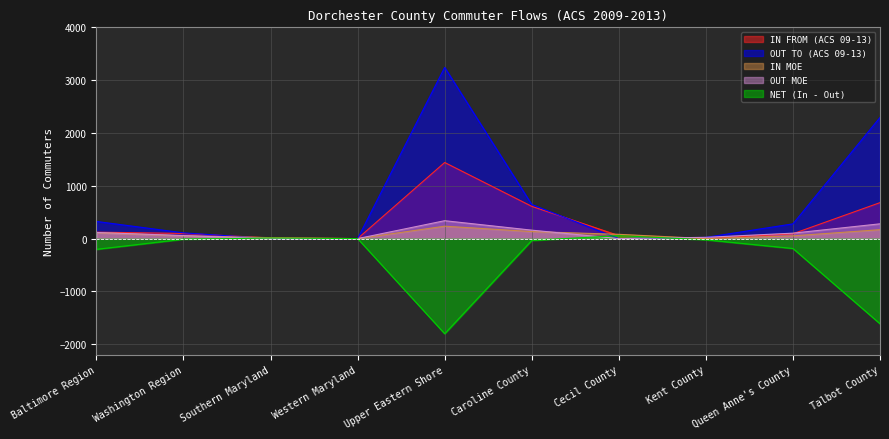

Reading right to left, extract all data points from this chart.

IN FROM (ACS 09-13): Talbot County=681	Queen Anne's County=92	Kent County=0	Cecil County=57	Caroline County=611	Upper Eastern Shore=1441	Western Maryland=0	Southern Maryland=11	Washington Region=98	Baltimore Region=122
OUT TO (ACS 09-13): Talbot County=2294	Queen Anne's County=279	Kent County=23	Cecil County=0	Caroline County=646	Upper Eastern Shore=3242	Western Maryland=0	Southern Maryland=0	Washington Region=109	Baltimore Region=325
IN MOE: Talbot County=169	Queen Anne's County=52	Kent County=0	Cecil County=81	Caroline County=133	Upper Eastern Shore=235	Western Maryland=0	Southern Maryland=18	Washington Region=53	Baltimore Region=112
OUT MOE: Talbot County=280	Queen Anne's County=103	Kent County=24	Cecil County=0	Caroline County=160	Upper Eastern Shore=339	Western Maryland=0	Southern Maryland=0	Washington Region=57	Baltimore Region=116
NET (In - Out): Talbot County=-1613	Queen Anne's County=-187	Kent County=-23	Cecil County=57	Caroline County=-35	Upper Eastern Shore=-1801	Western Maryland=0	Southern Maryland=11	Washington Region=-11	Baltimore Region=-203